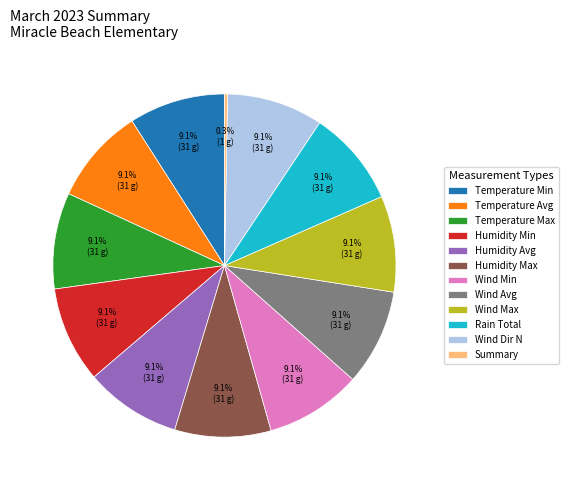

What percentage is the Humidity Min slice, to the nearest percent?

9%